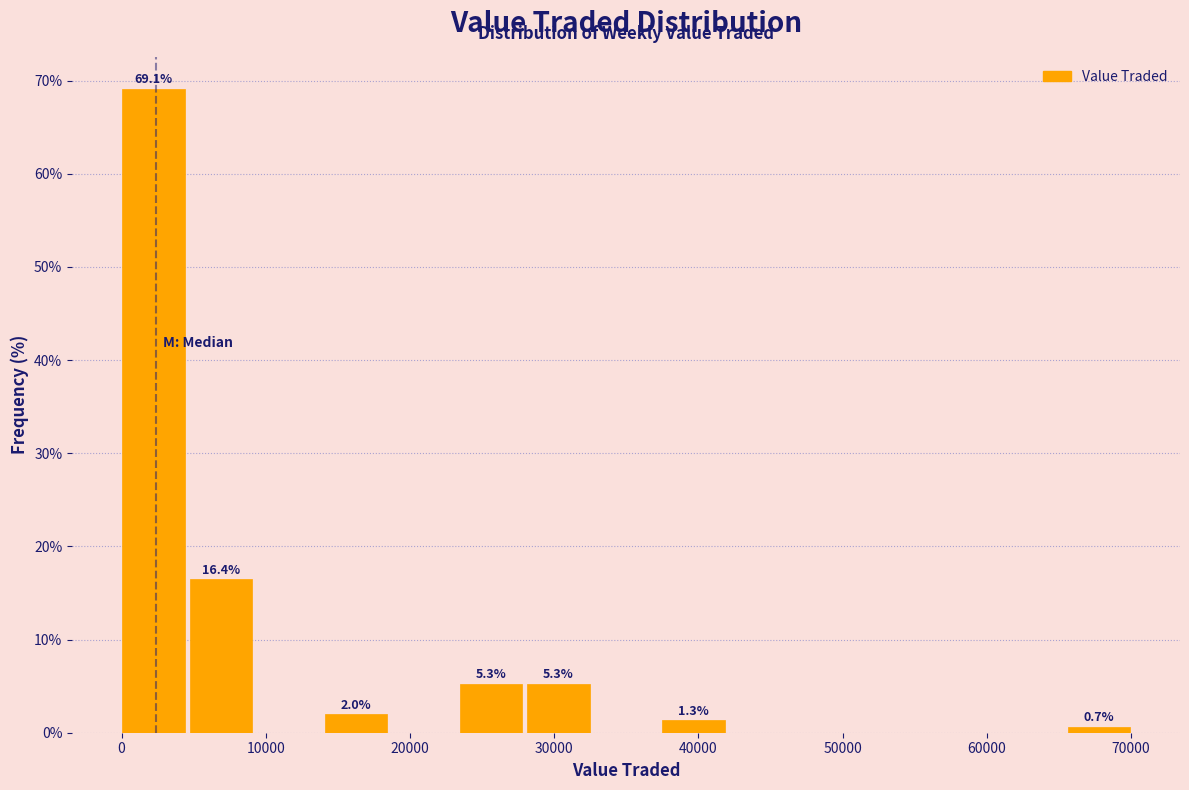

Which range on the x-axis has the tallest bar?

0 to 5000